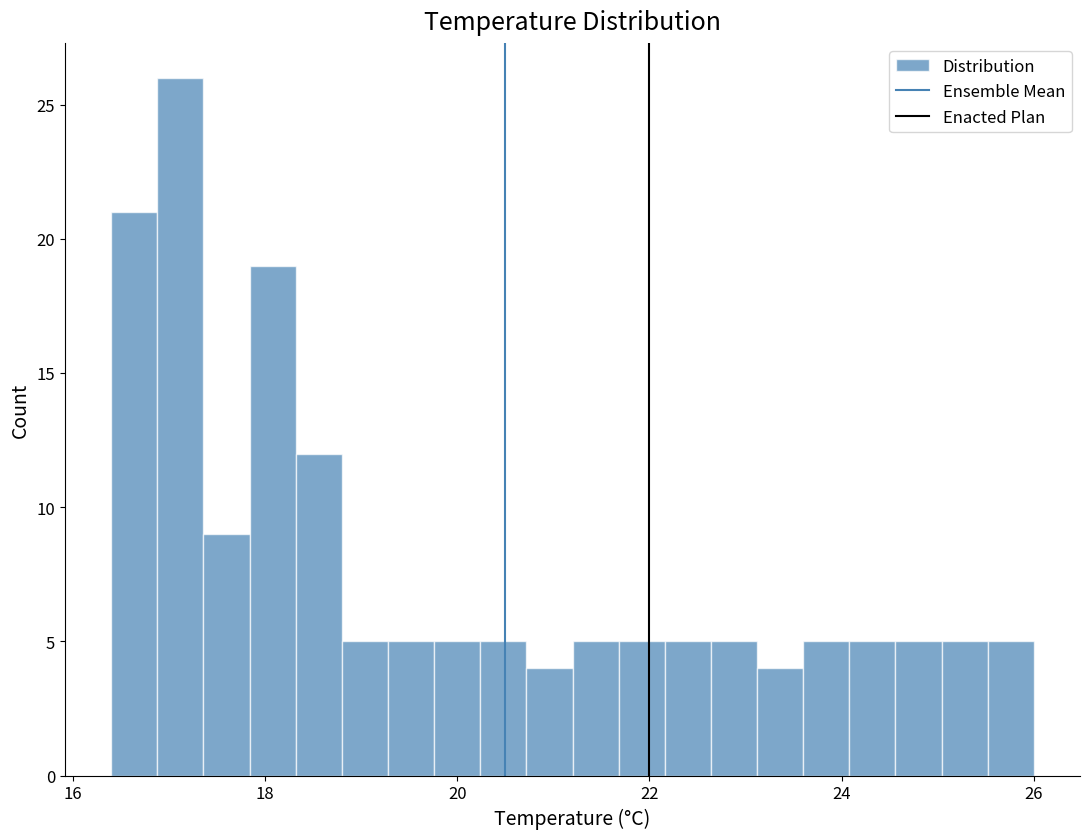

Around what value on the x-axis is the tallest bar? Give the approximate position of its centre, as read against the axis.

17.2